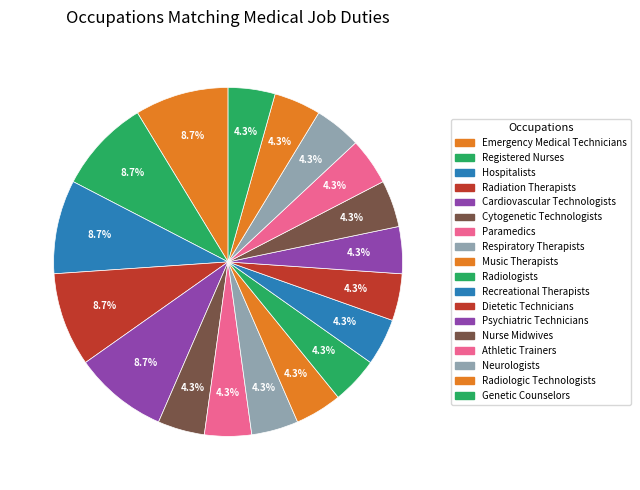

Count the number of slices in the pie.

18